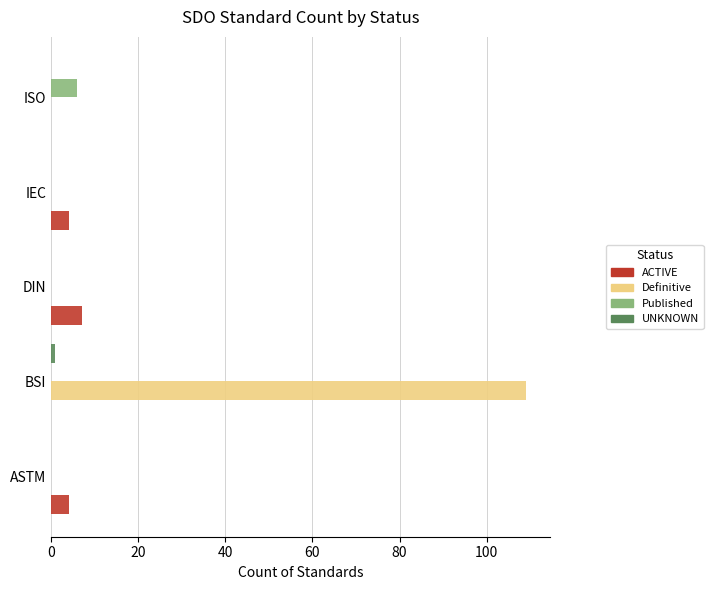

Which series changed the most between BSI and IEC?

Definitive